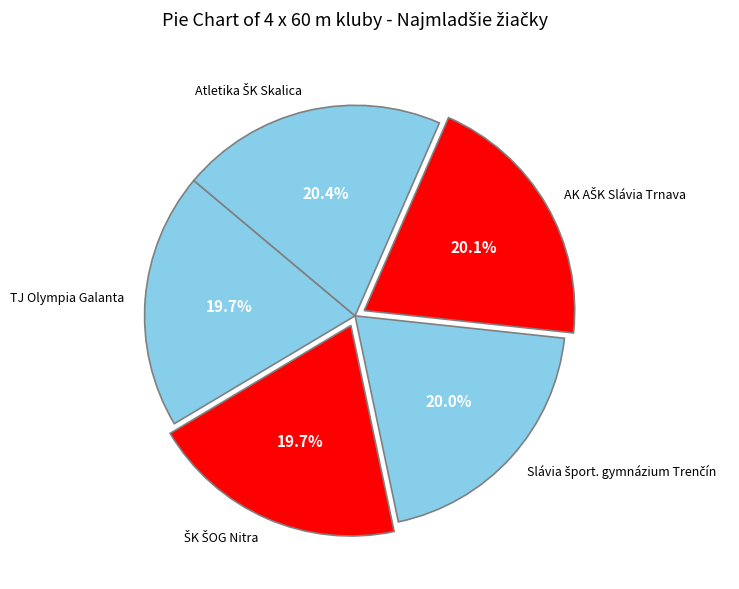

Is TJ Olympia Galanta the majority of the pie?

No